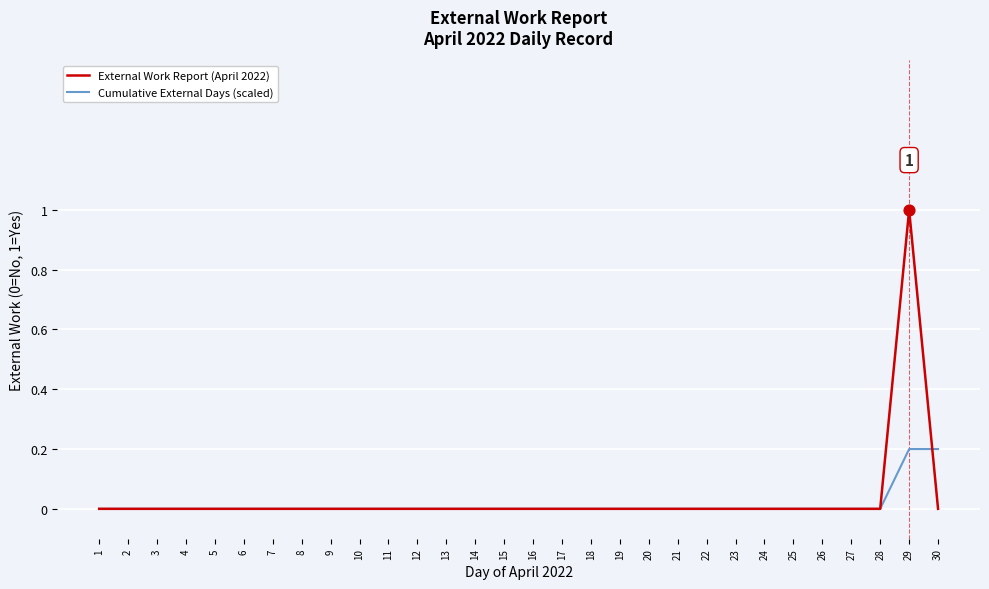

Which series has the largest range (max minus min)?

External Work Report (April 2022)